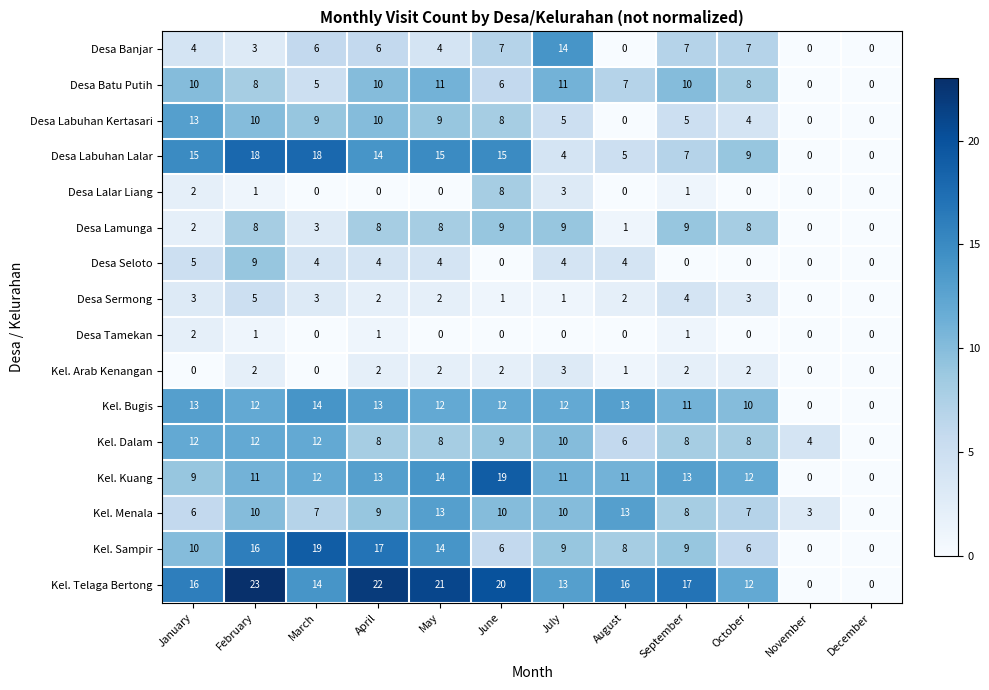

Which series has the largest total across all categories?

Kel. Telaga Bertong